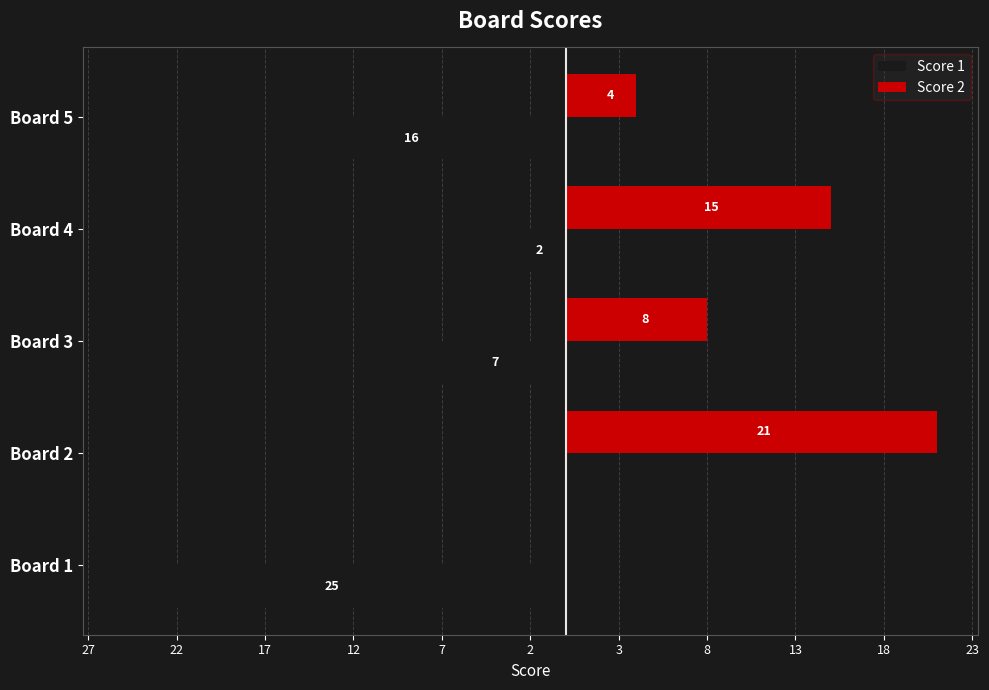

Reading left to right, transcribe all the data shown in this chart.

Score 1: -25	0	-7	-2	-16
Score 2: 0	21	8	15	4